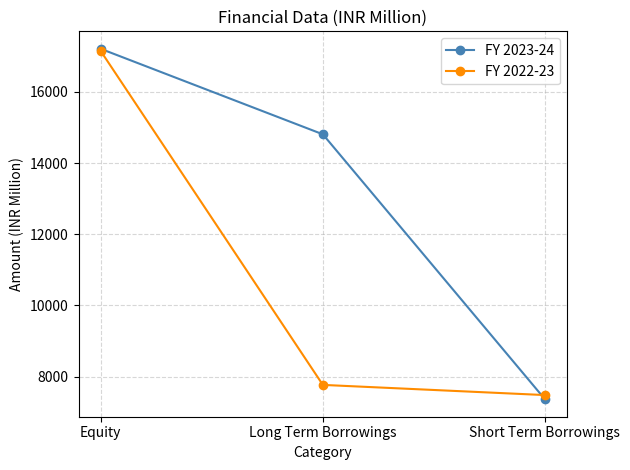

List the labels in order of FY 2023-24 value, largest first.

Equity, Long Term Borrowings, Short Term Borrowings